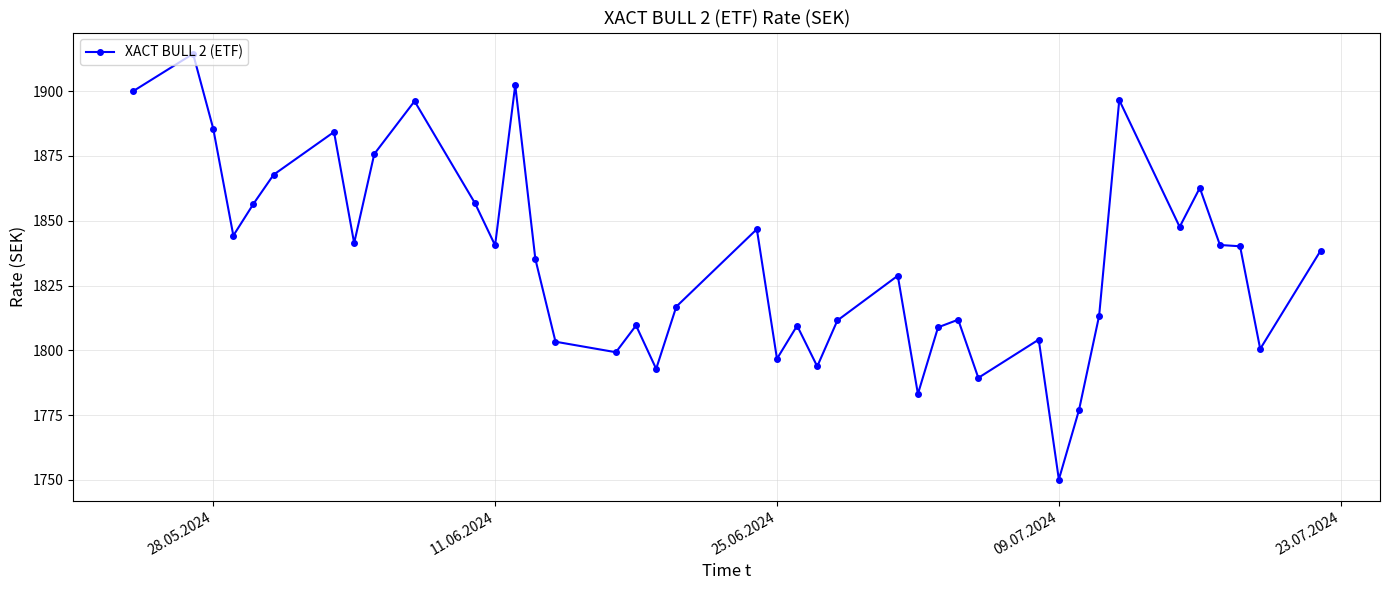

What is the minimum value shown in the chart?

1750.2